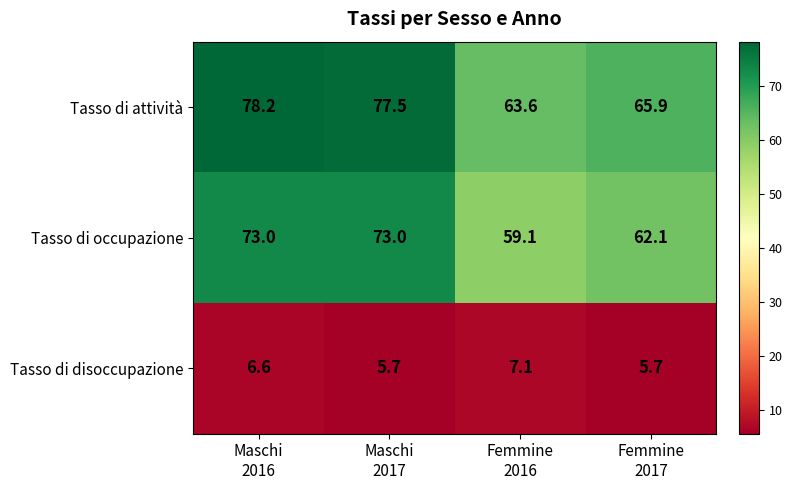

At Maschi
2017, list the series in order from largest to smallest.

Tasso di attività, Tasso di occupazione, Tasso di disoccupazione